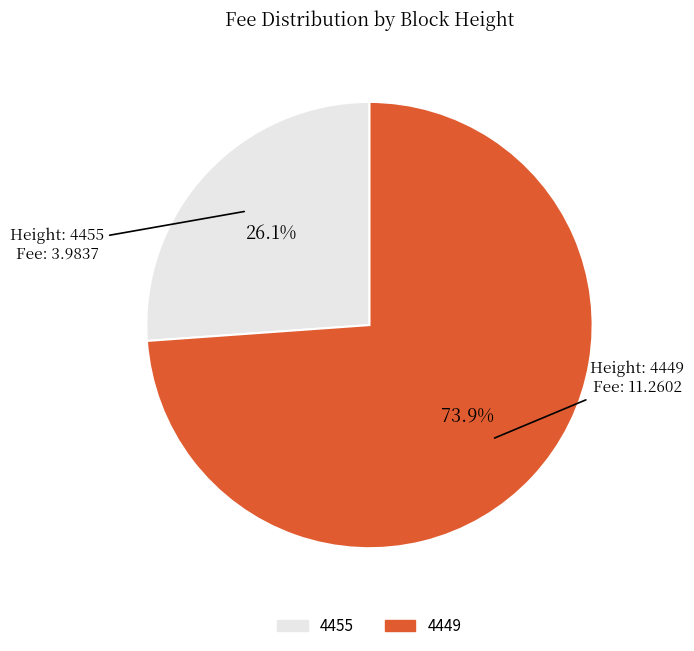

Which category has the smallest portion of the pie?

4455